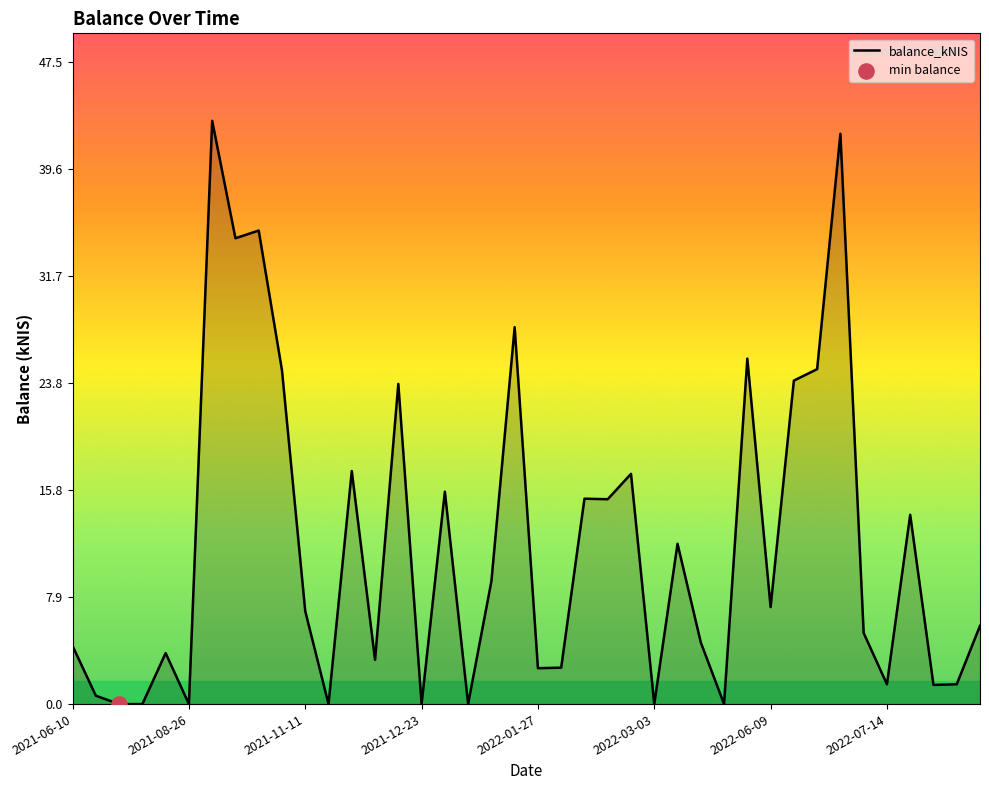

What is the difference between the maximum and minimum values?

43.2